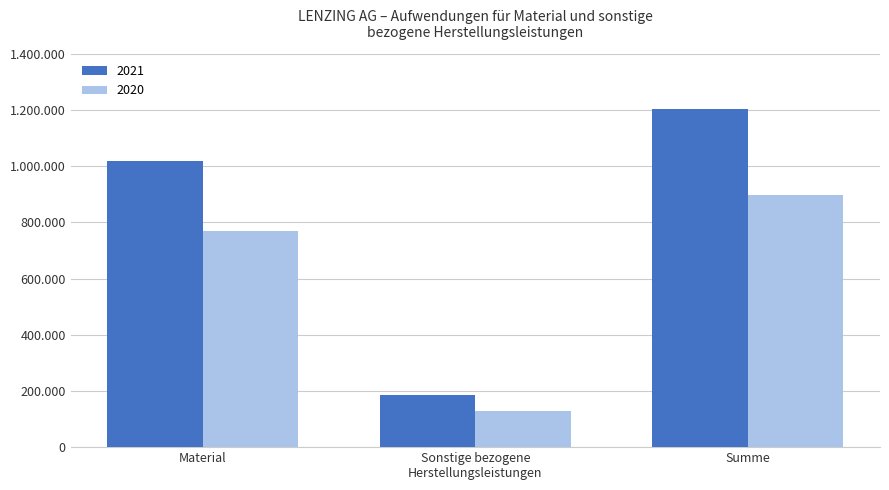

At which category is the sum across all series the highest?

Summe